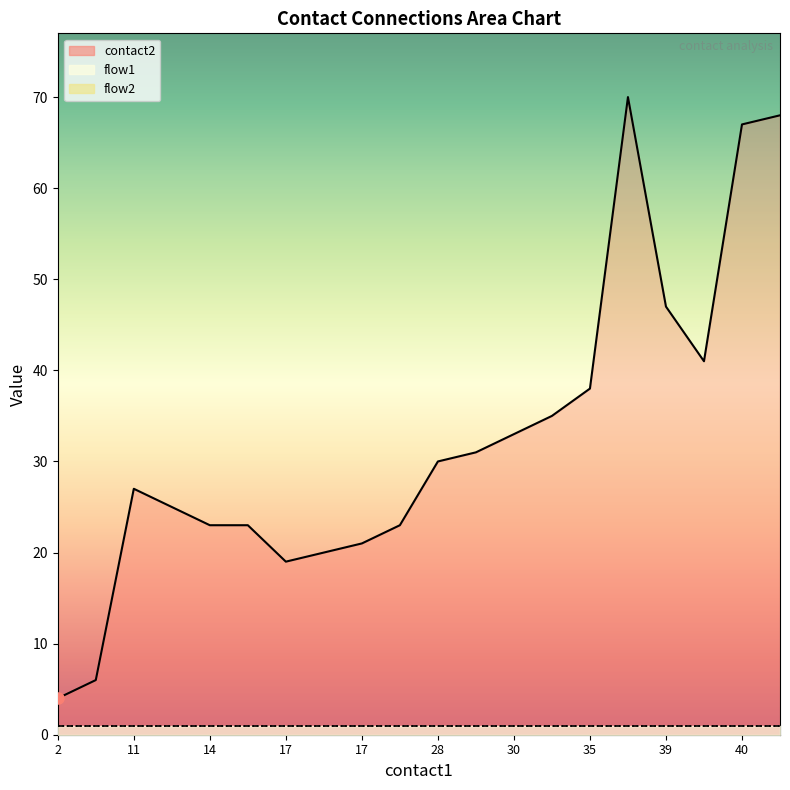

True or false: contact2 and flow1 intersect in this chart.

False